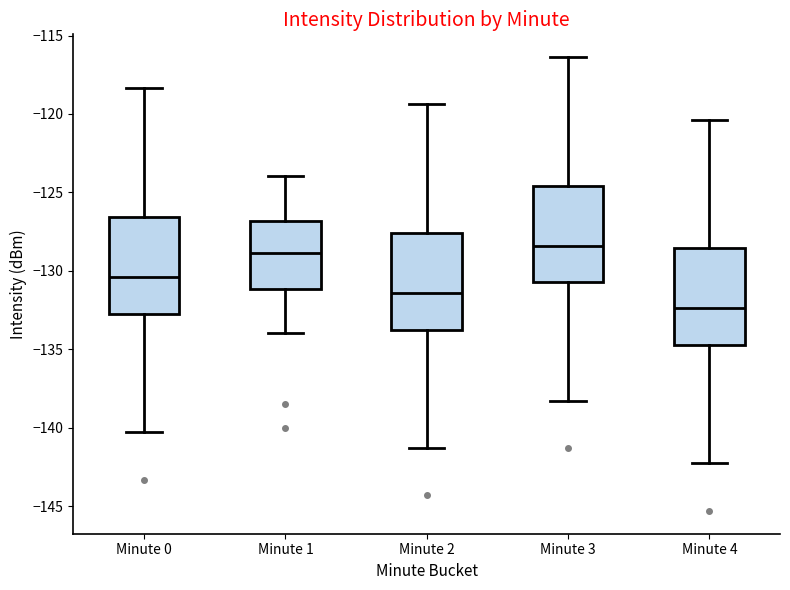

Where does the upper whisker of the box for Minute 2 end on the y-axis? The values are not printed on the chart, so give them approximately, as read against the axis.

-119.5